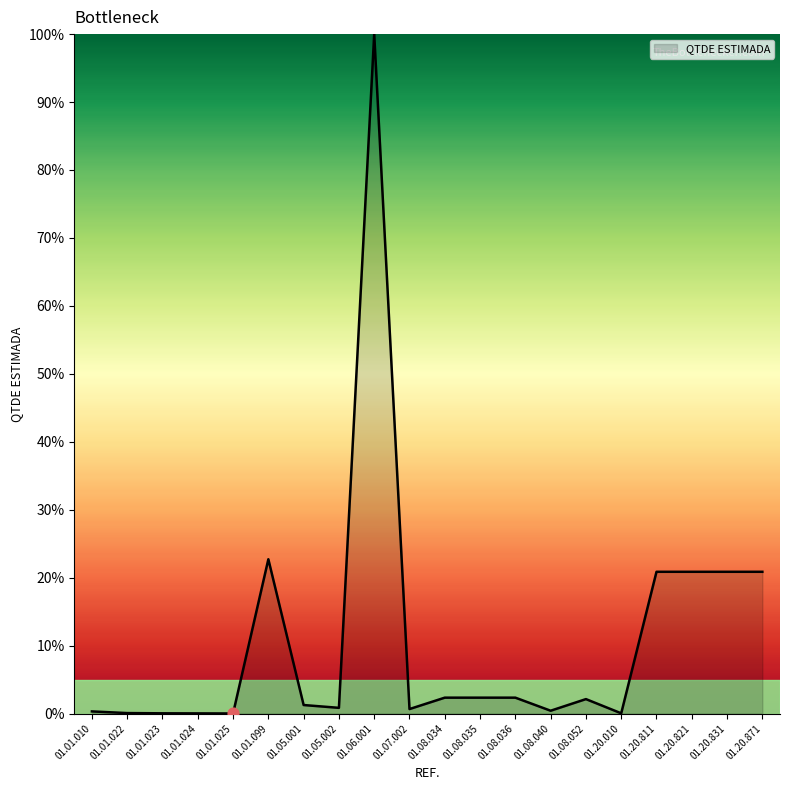

Between 01.20.811 and 01.01.024, which is larger?

01.20.811